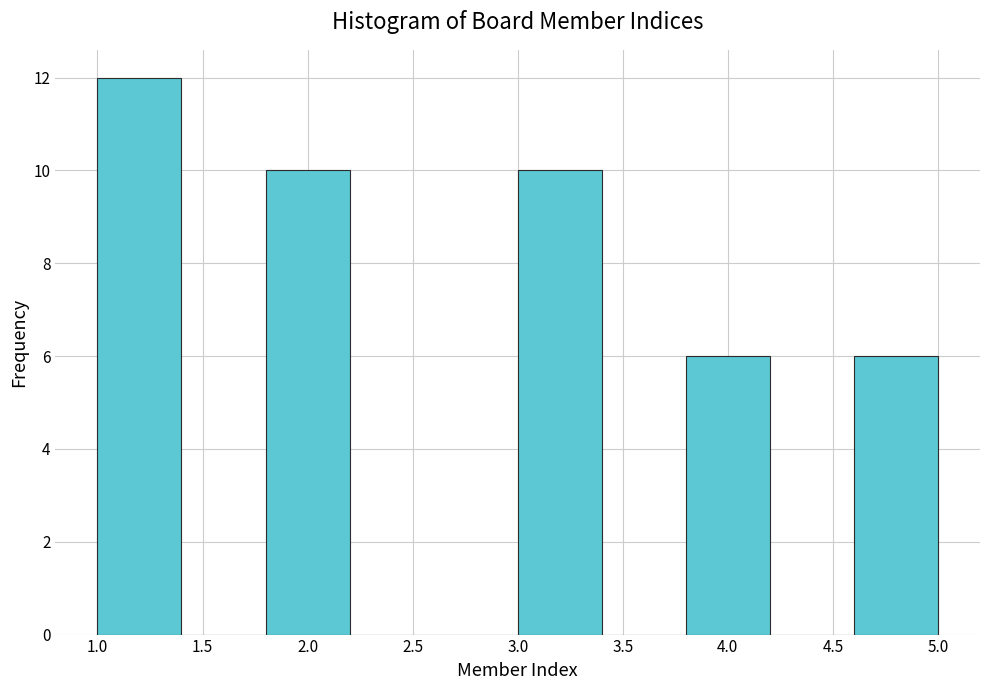

Which range on the x-axis has the tallest bar?

1.0 to 1.4